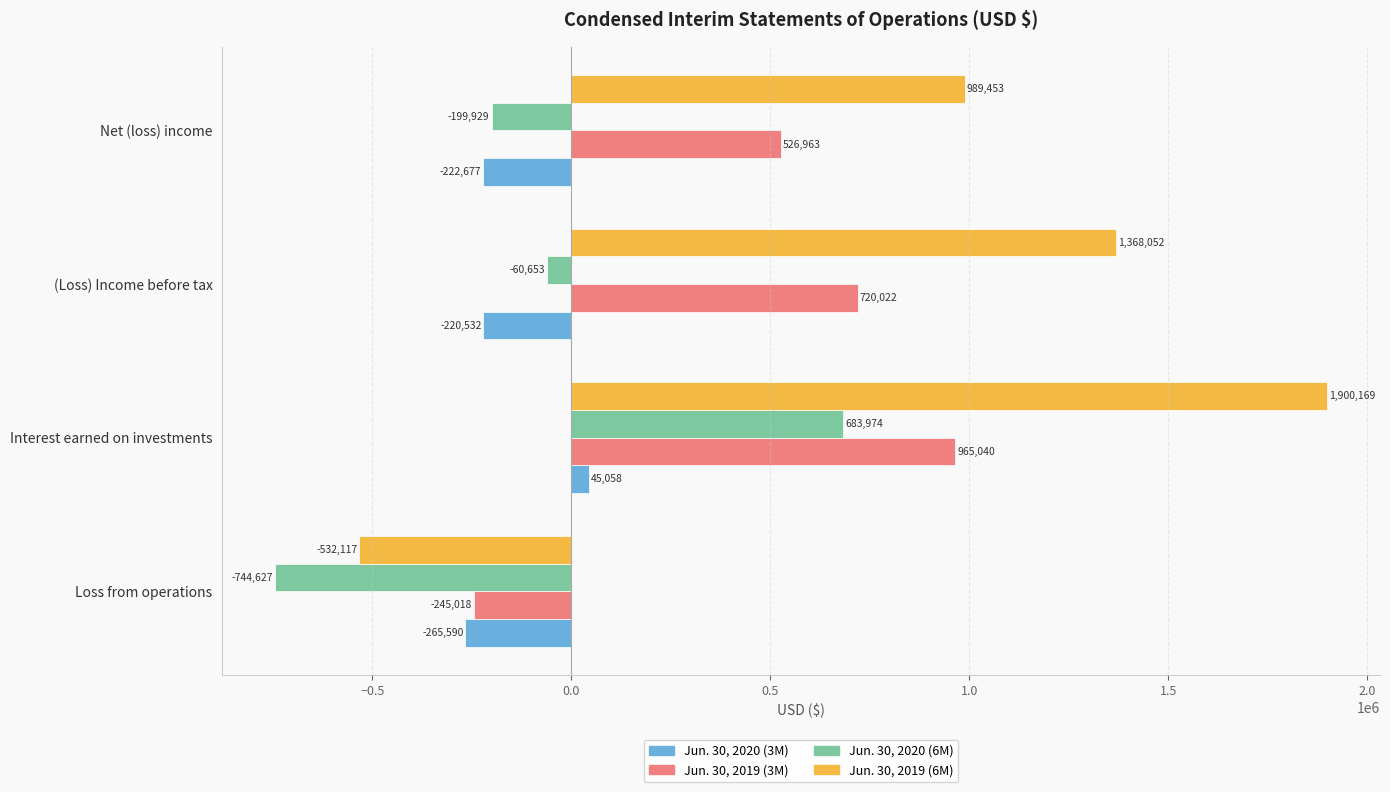

What is the difference between the maximum and minimum values in the Jun. 30, 2019 (6M) series?

2432286